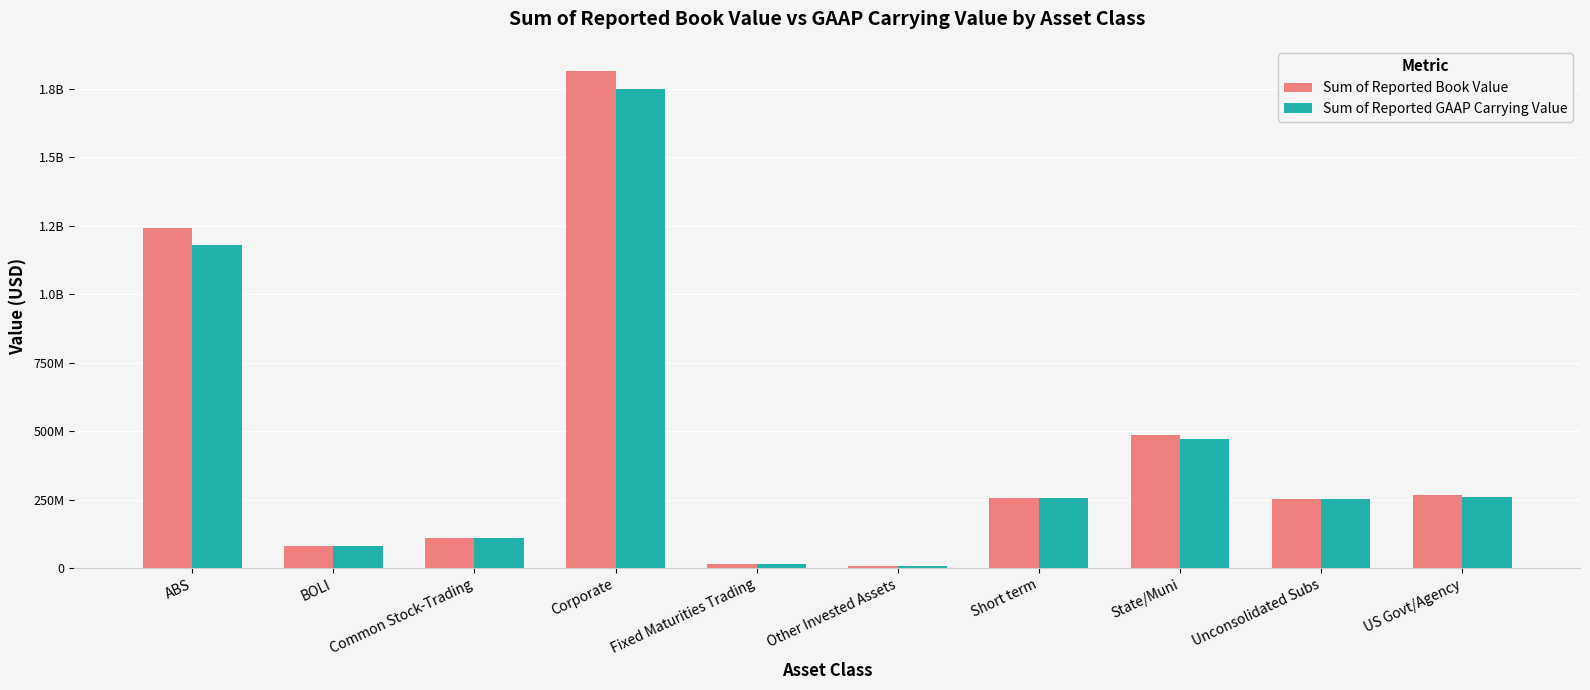

What is the sum of all Sum of Reported Book Value values?

4530450829.7